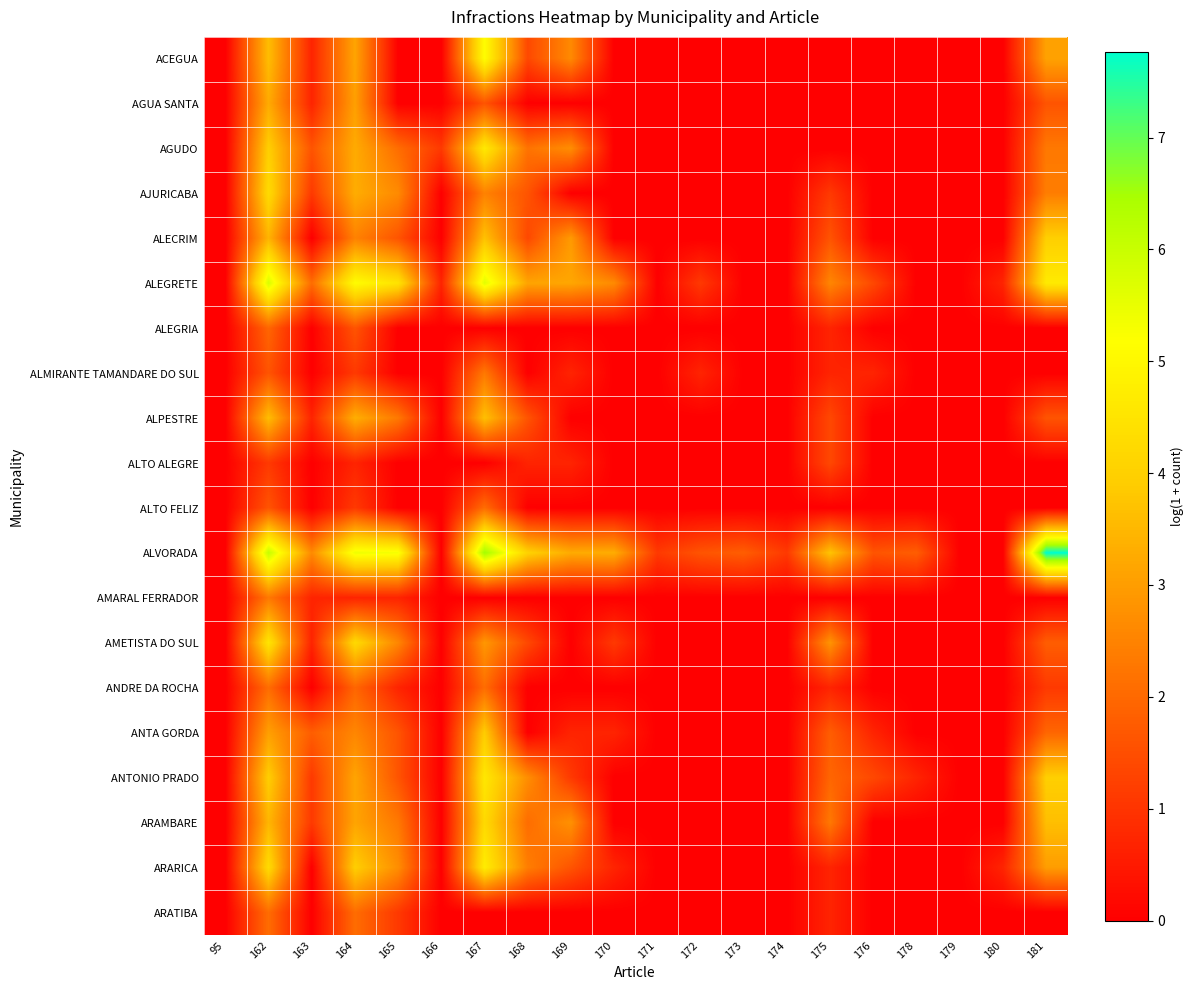

At how many categories does at least one series exceed 5?

5